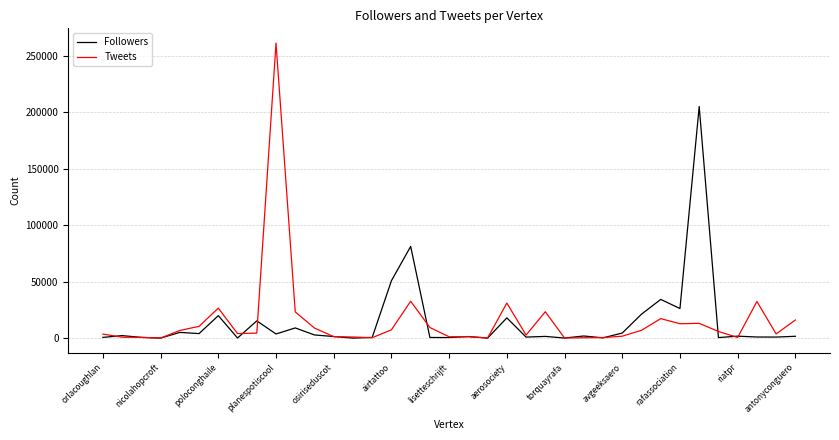

Rank the series by their maximum value, from highest to lowest.

Tweets, Followers